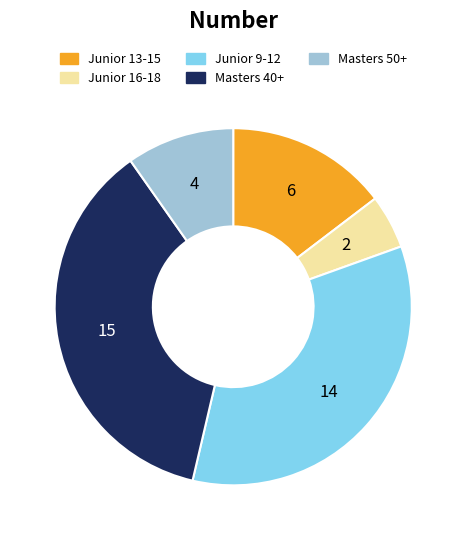

Between Junior 9-12 and Junior 13-15, which is larger?

Junior 9-12